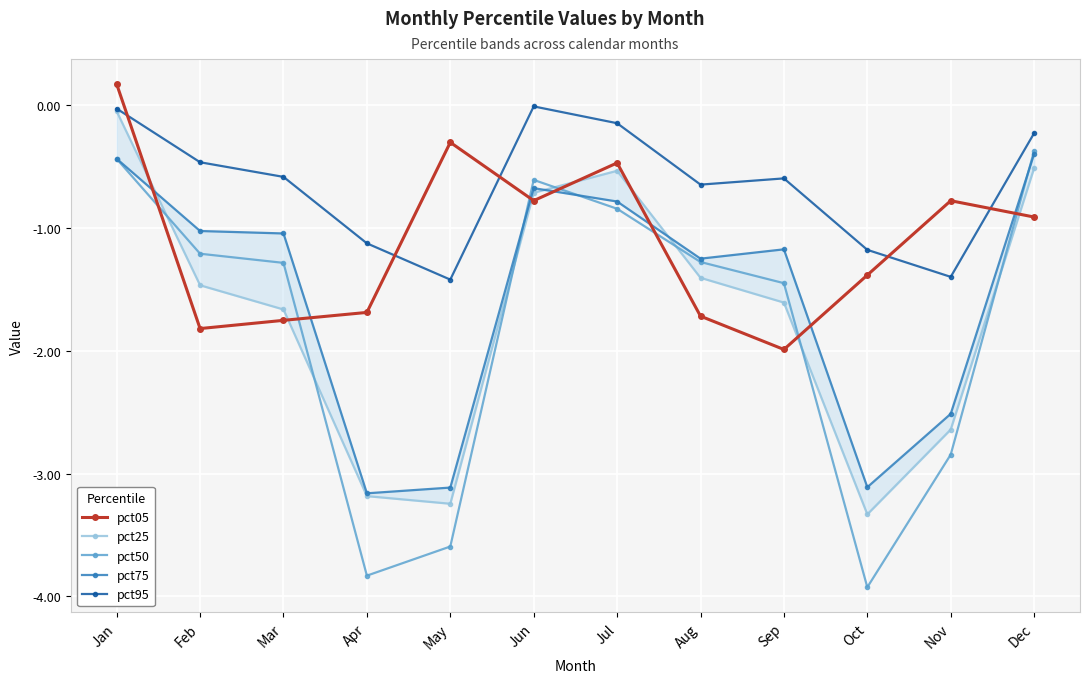

How many positive values does the pct05 series have?

1